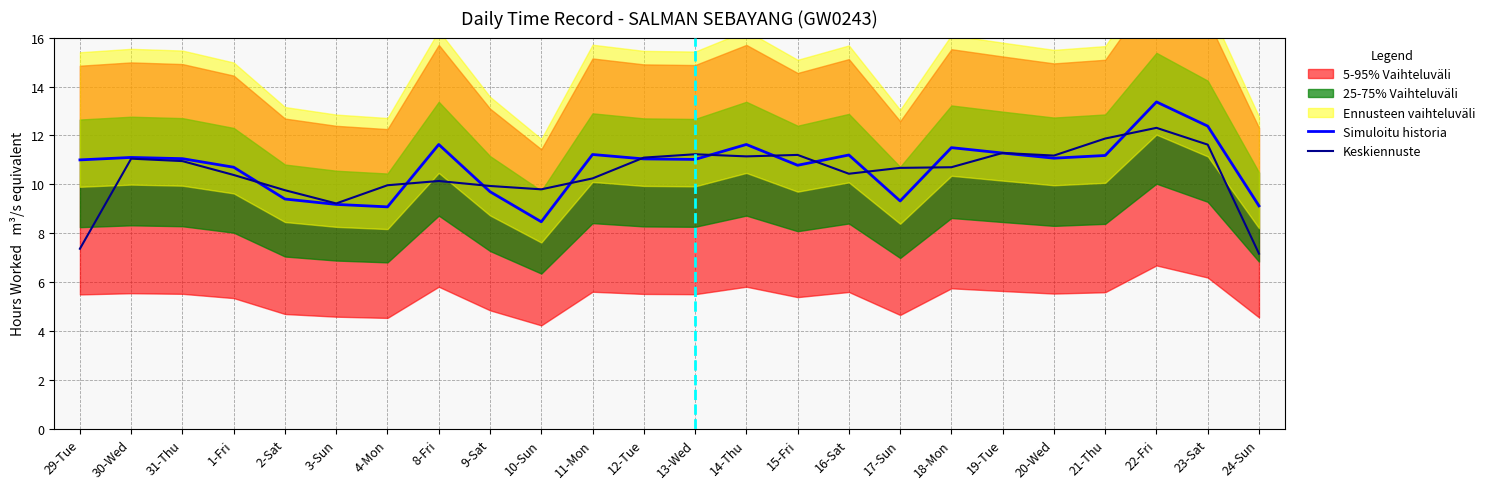

How many points are higher than both their immediate neighbors (excluding endpoints)?

7